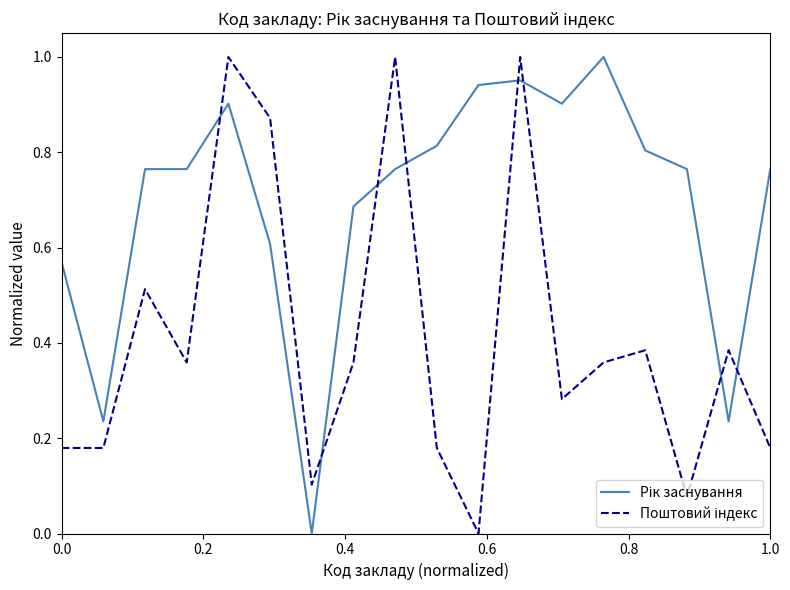

How many lines are shown in the chart?

2